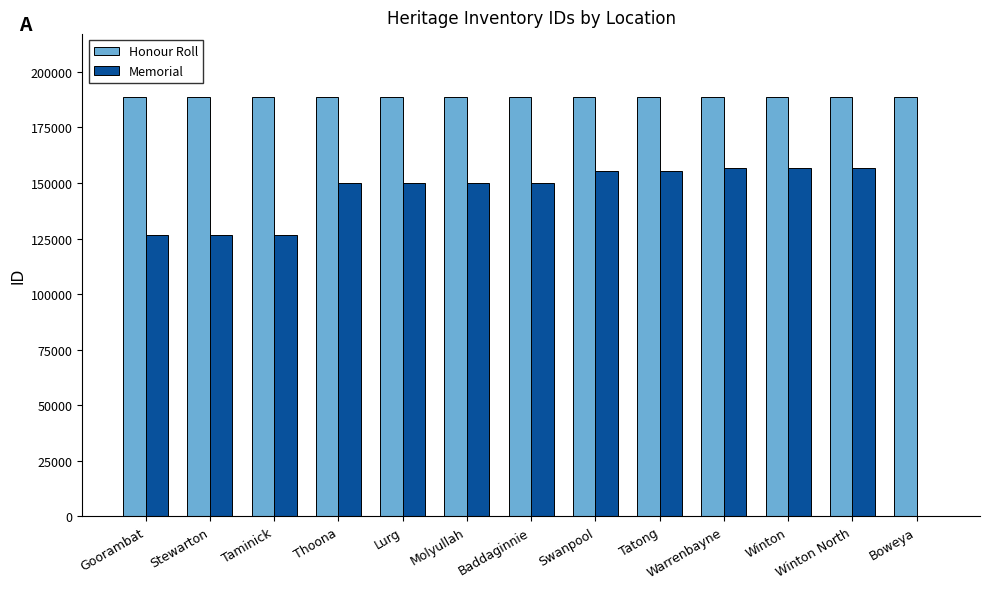

What is the maximum value for Memorial?

156759